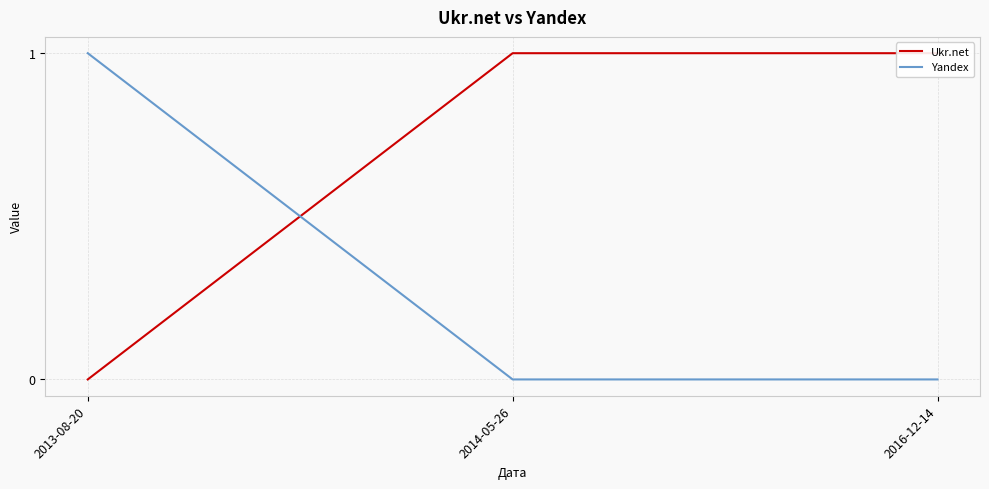

The value of Ukr.net at 2016-12-14 is 1. True or false?

False